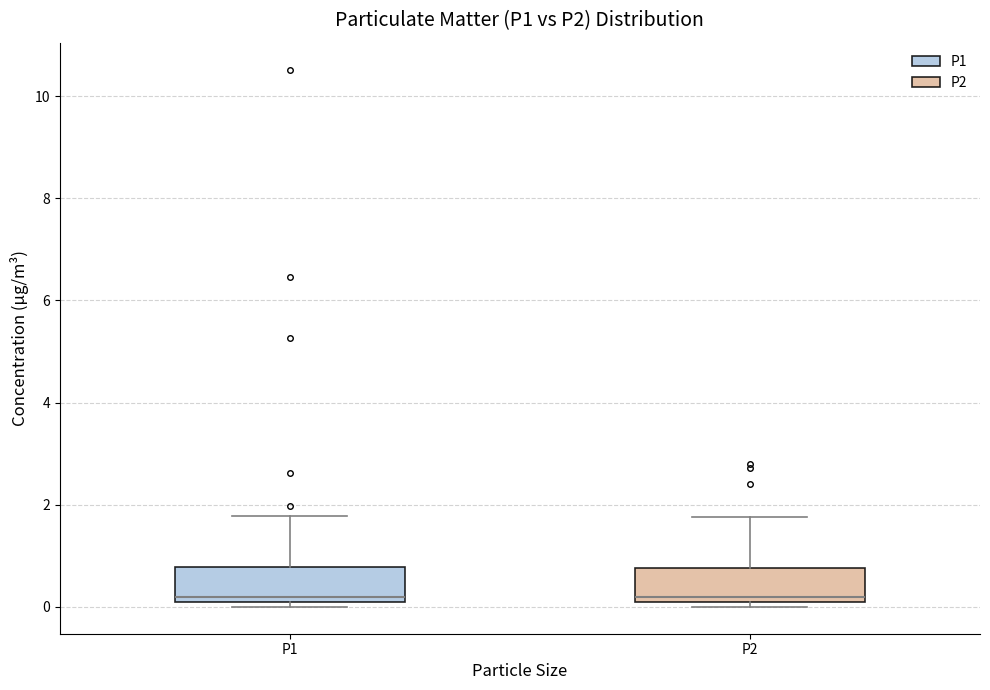

Reading left to right, transcribe this box plot: for each box, give where its median line is, the range the box spans, and where its two whiskers end, as read against the y-axis. The values are not printed on the chart, so give them approximately, as read against the axis.

P1: median 0.2 (just above the box's lower edge), box 0.2 to 0.8, whiskers 0.0 to 1.8
P2: median 0.2 (just above the box's lower edge), box 0.2 to 0.8, whiskers 0.0 to 1.8